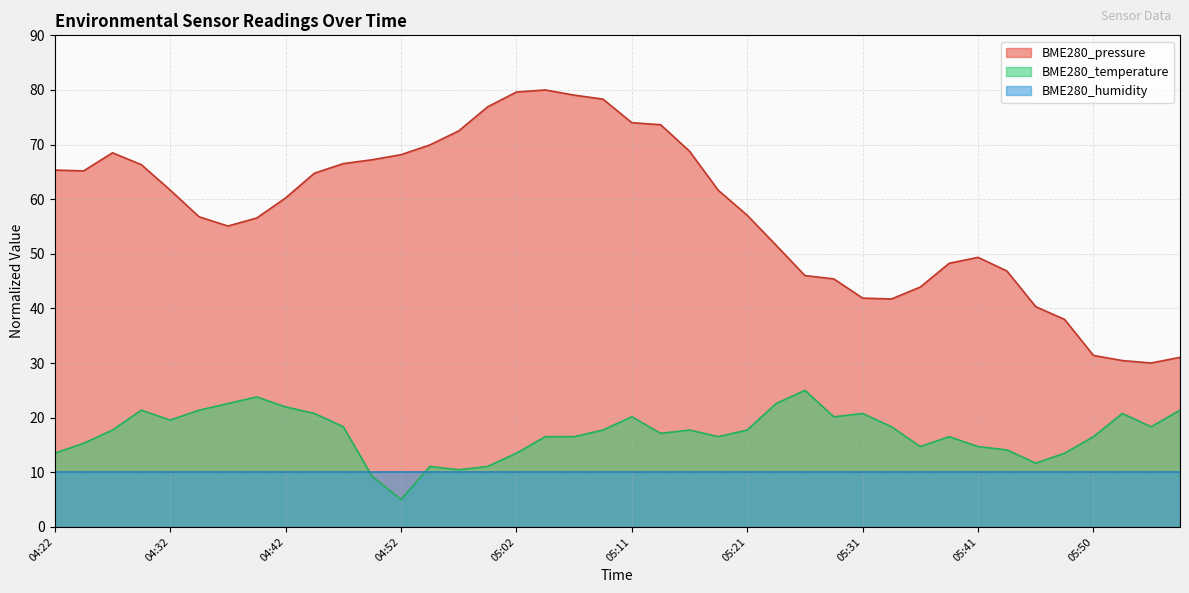

True or false: BME280_pressure and BME280_temperature intersect in this chart.

False